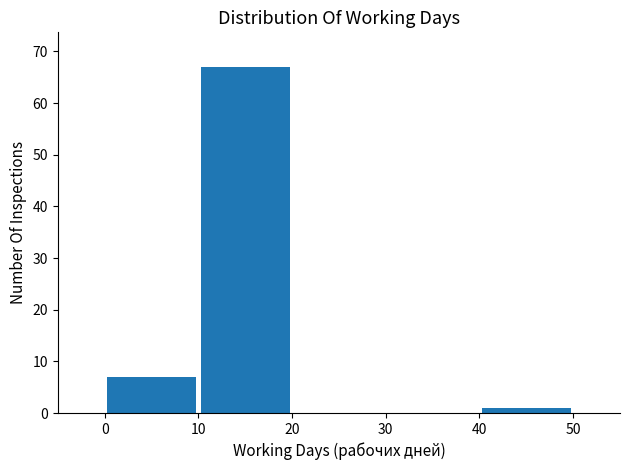

Over which range of the x-axis is the bar tallest?

10 to 20